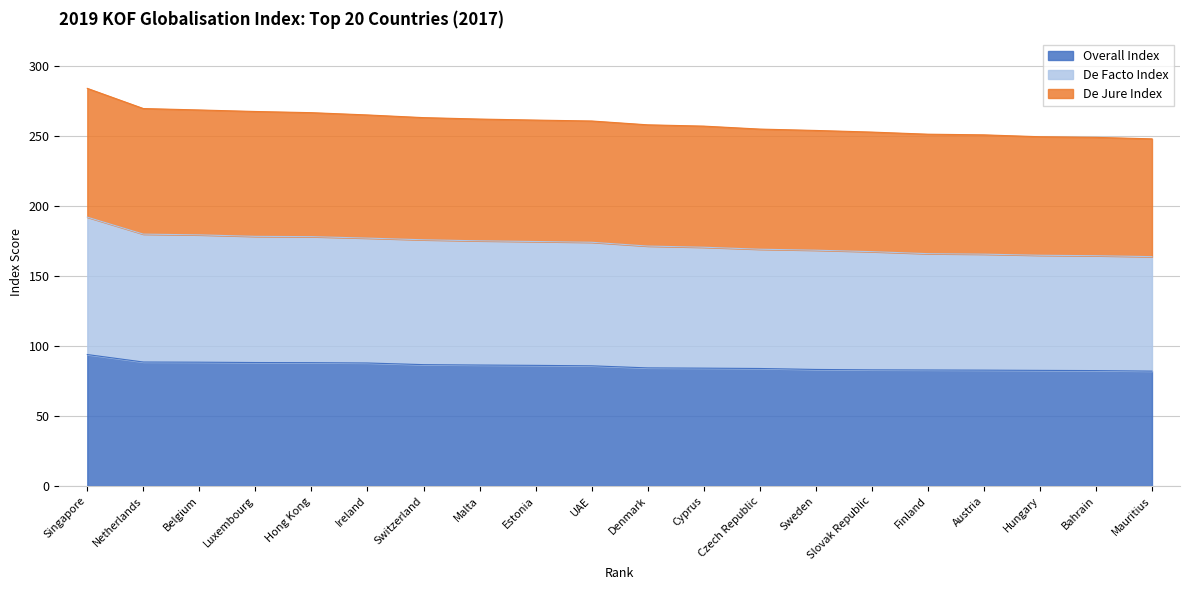

How many series are shown in this chart?

3